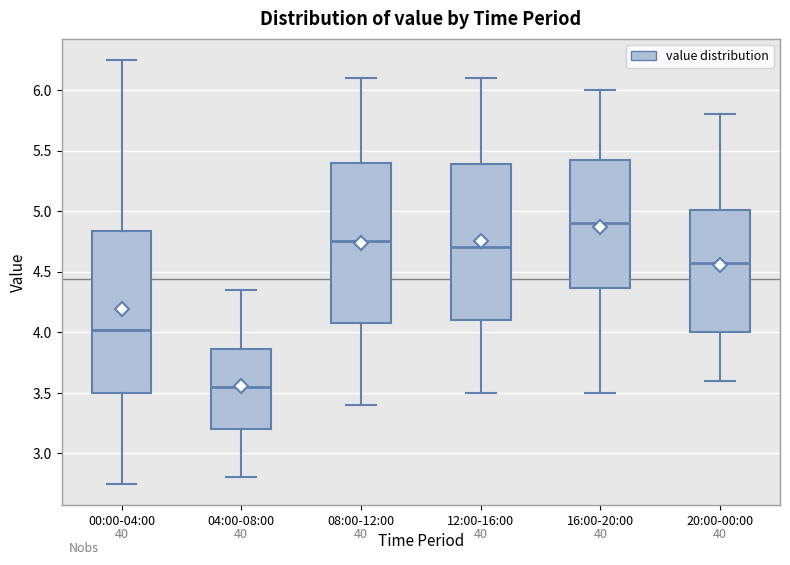

Reading left to right, transcribe this box plot: for each box, give where its median line is, the range the box spans, and where its two whiskers end, as read against the y-axis. The values are not printed on the chart, so give them approximately, as read against the axis.

00:00-04:00: median 4.00, box 3.50 to 4.85, whiskers 2.75 to 6.25
04:00-08:00: median 3.55, box 3.20 to 3.85, whiskers 2.80 to 4.35
08:00-12:00: median 4.75, box 4.10 to 5.40, whiskers 3.40 to 6.10
12:00-16:00: median 4.70, box 4.10 to 5.40, whiskers 3.50 to 6.10
16:00-20:00: median 4.90, box 4.35 to 5.45, whiskers 3.50 to 6.00
20:00-00:00: median 4.60, box 4.00 to 5.00, whiskers 3.60 to 5.80